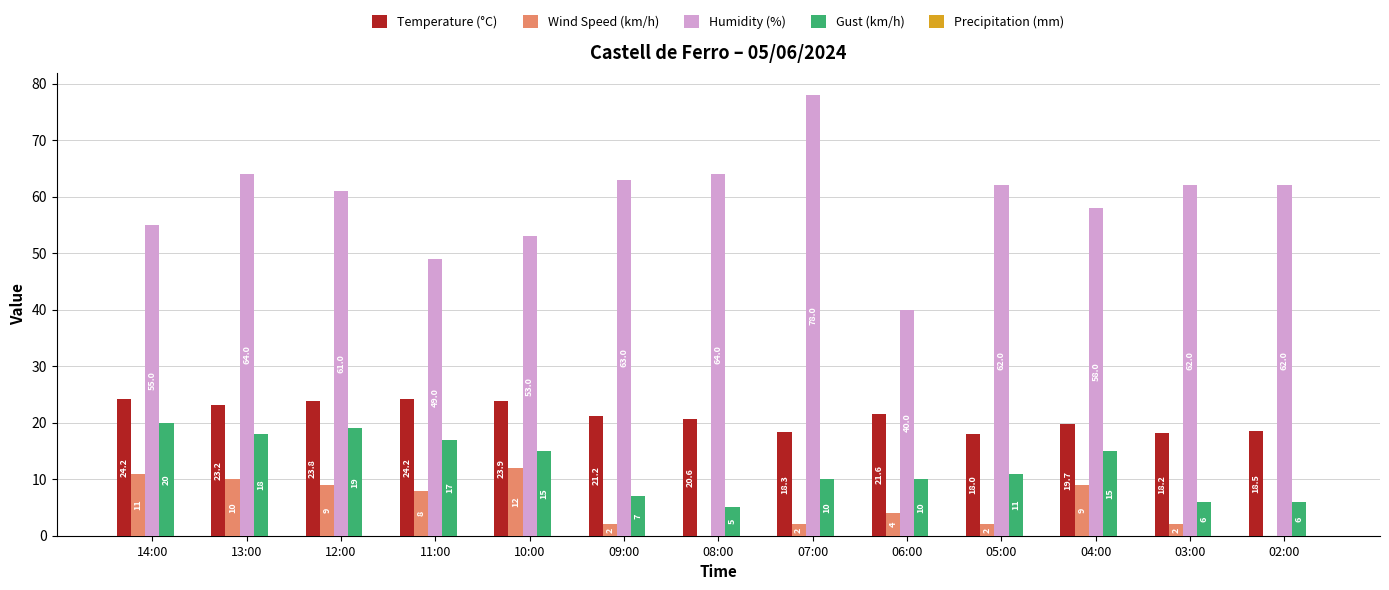

At which label does Humidity (%) reach its peak?

07:00